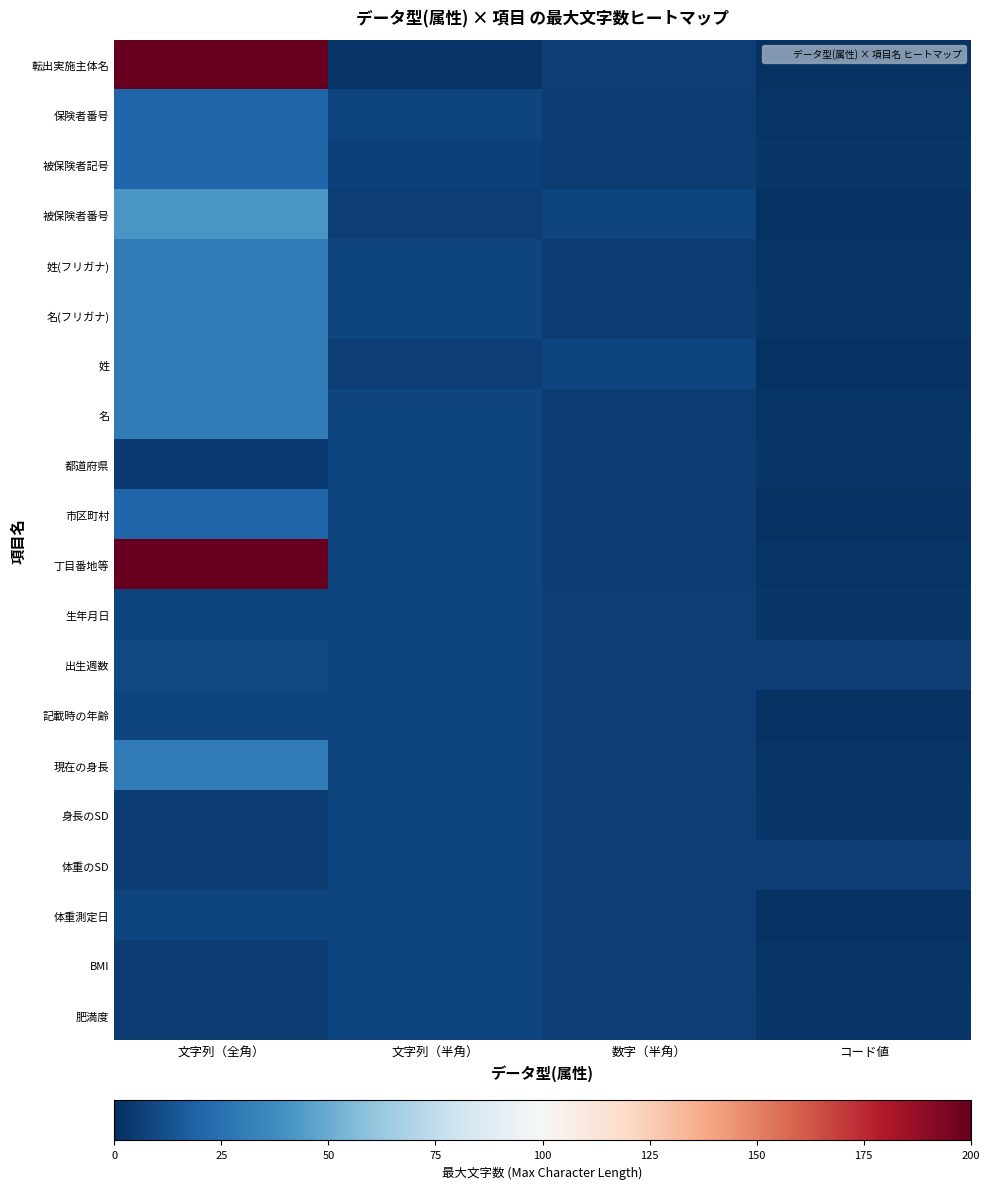

At which category is the sum across all series the highest?

文字列（全角）